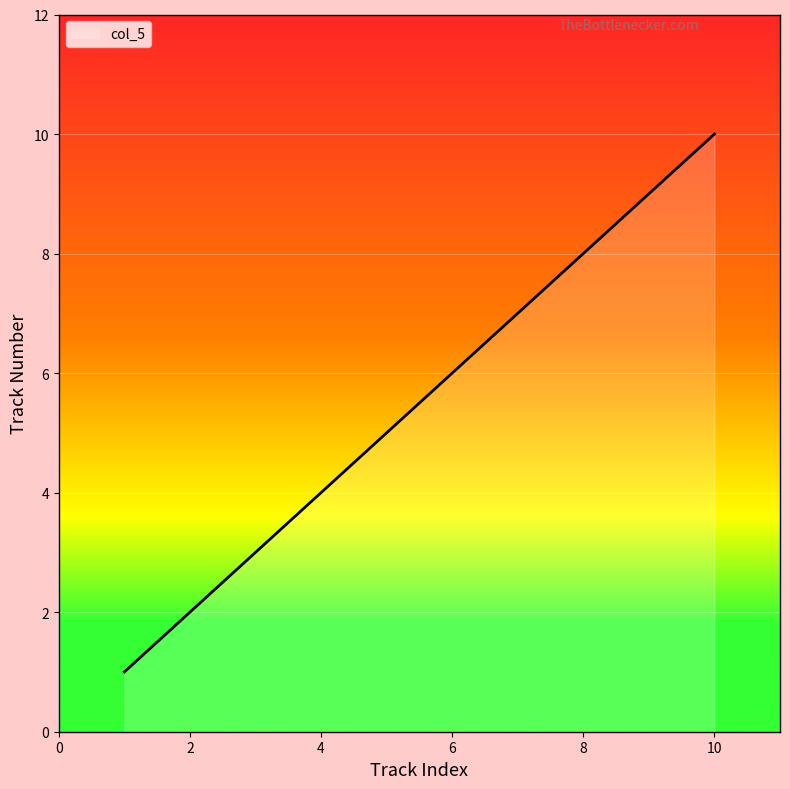

How many lines are shown in the chart?

1